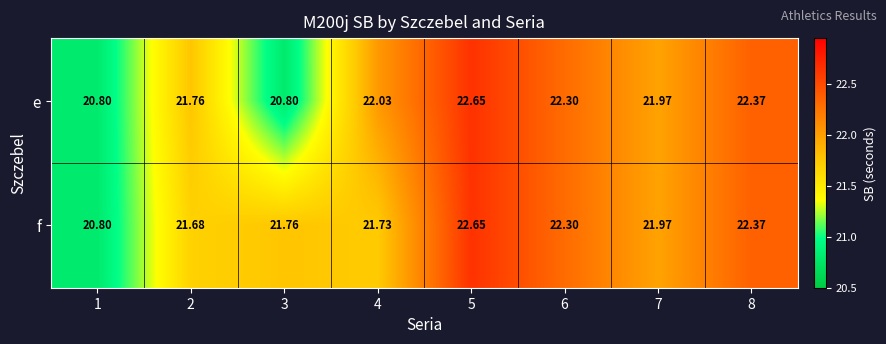

List the series in order of their overall mean, highest first.

f, e